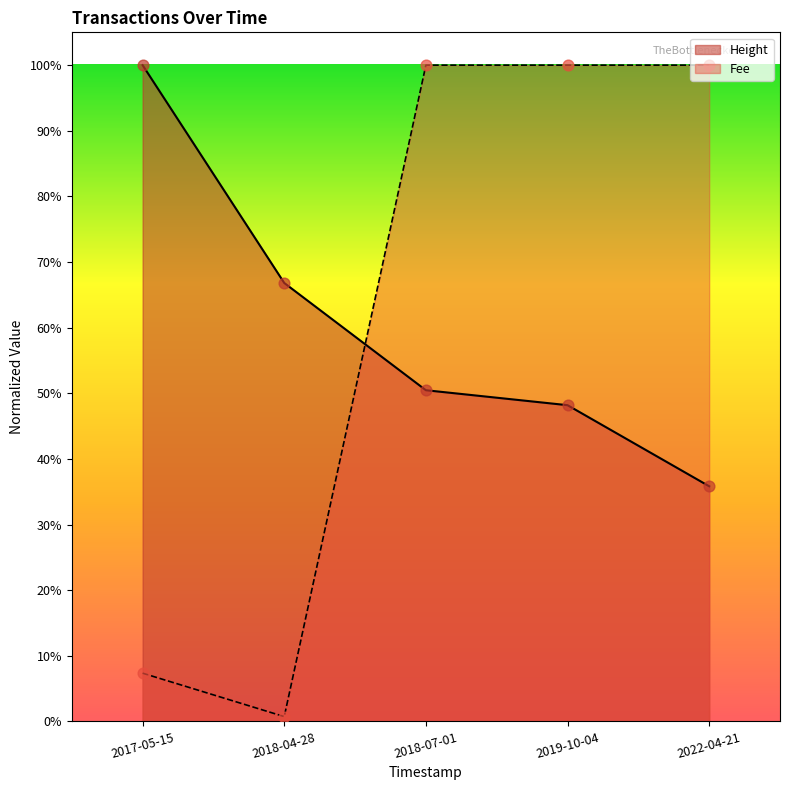

What is the total value across all series at 2022-04-21?

1.4